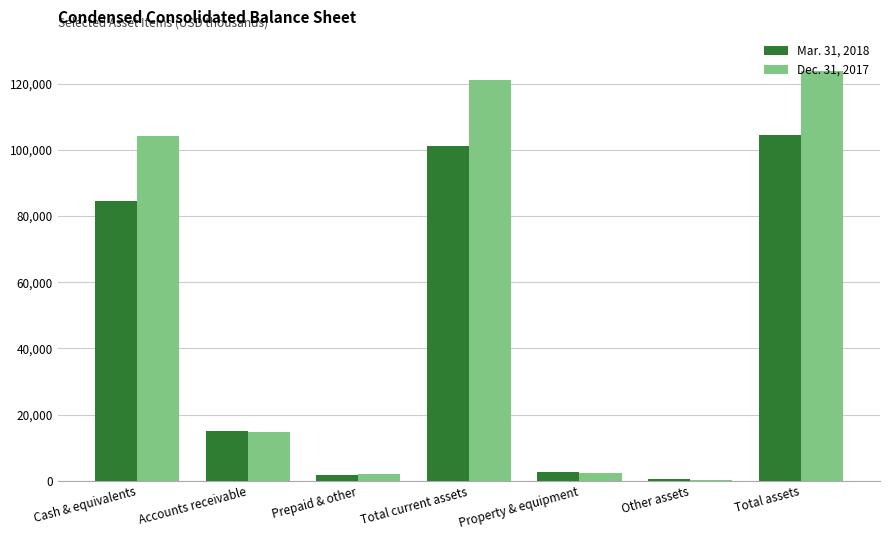

The Mar. 31, 2018 series shows 84562 at Cash & equivalents. True or false?

True